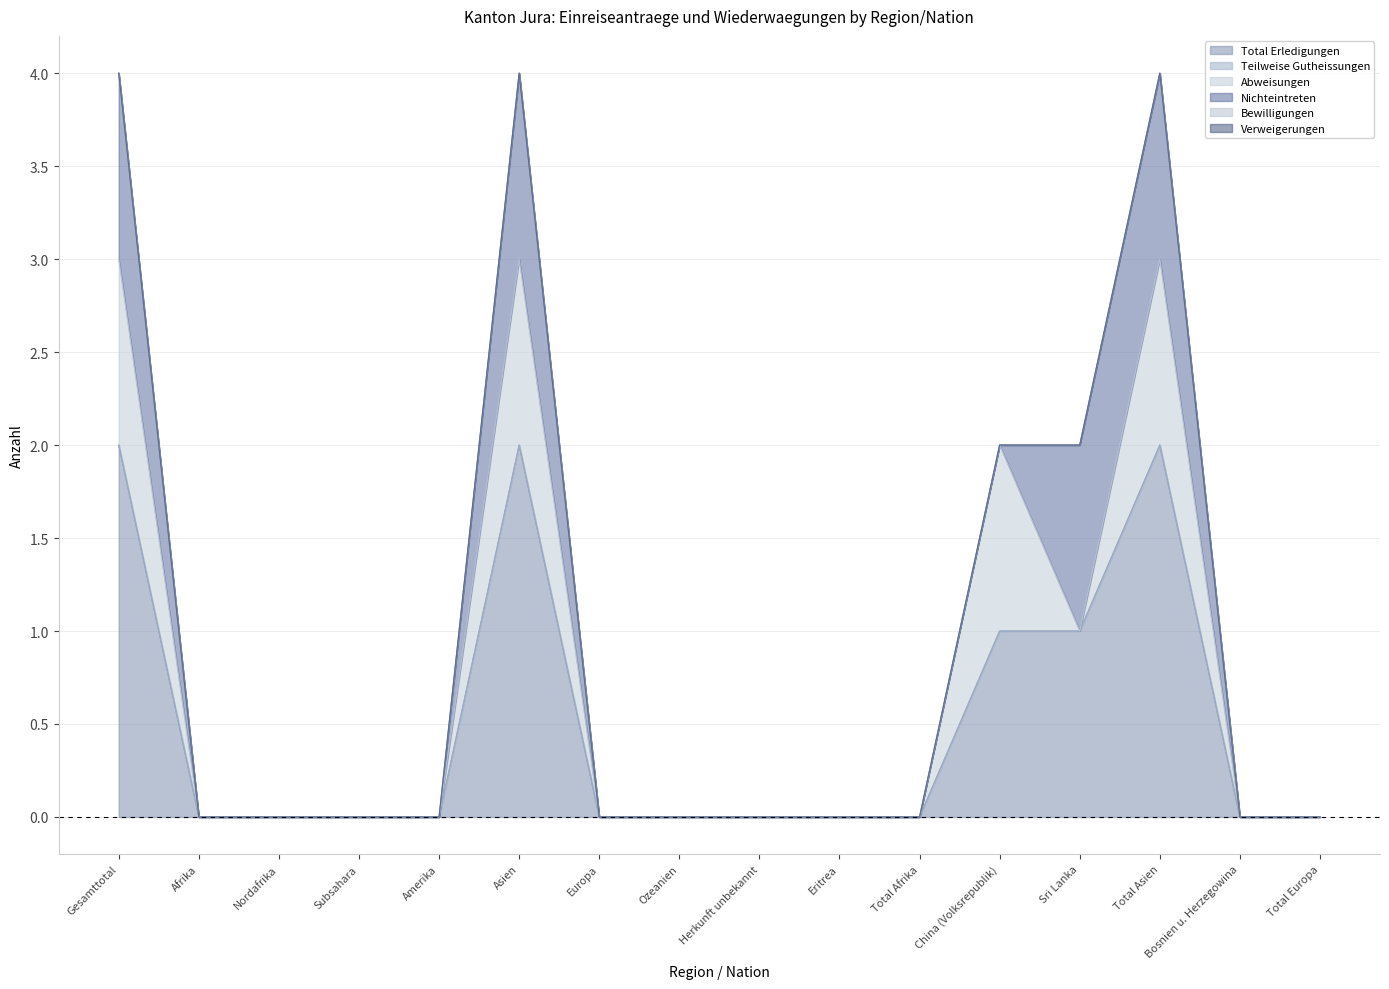

At which category does Nichteintreten reach its first local peak?

Asien